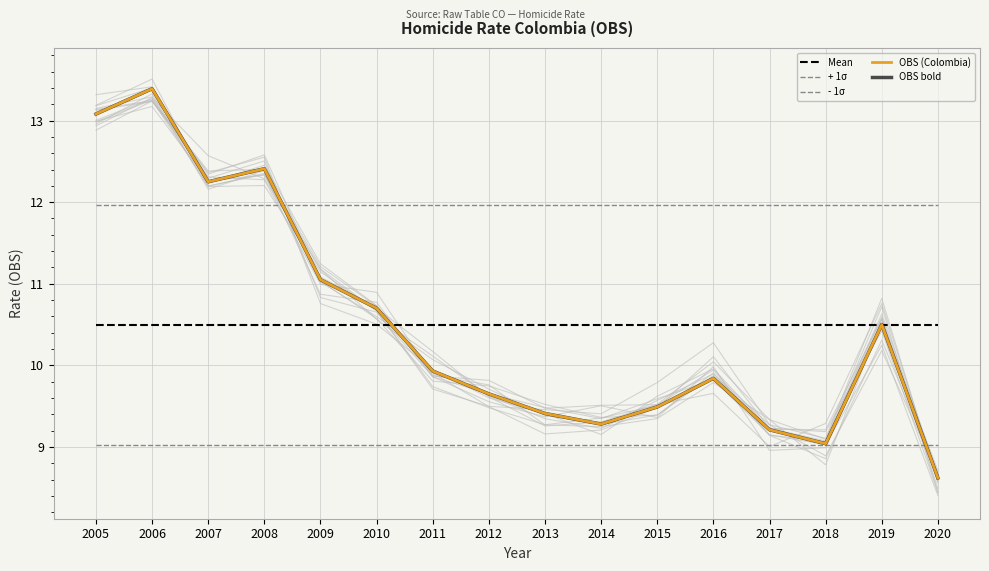

How many data points does each series have?

16